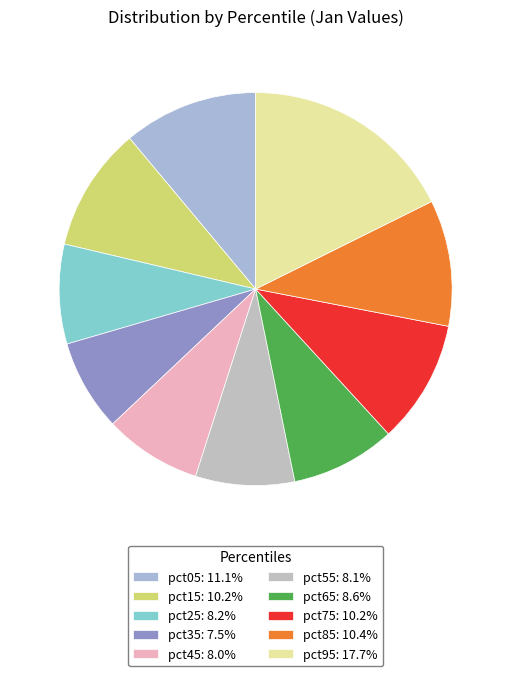

To the nearest percent, what percentage of the pie is pct35?

8%